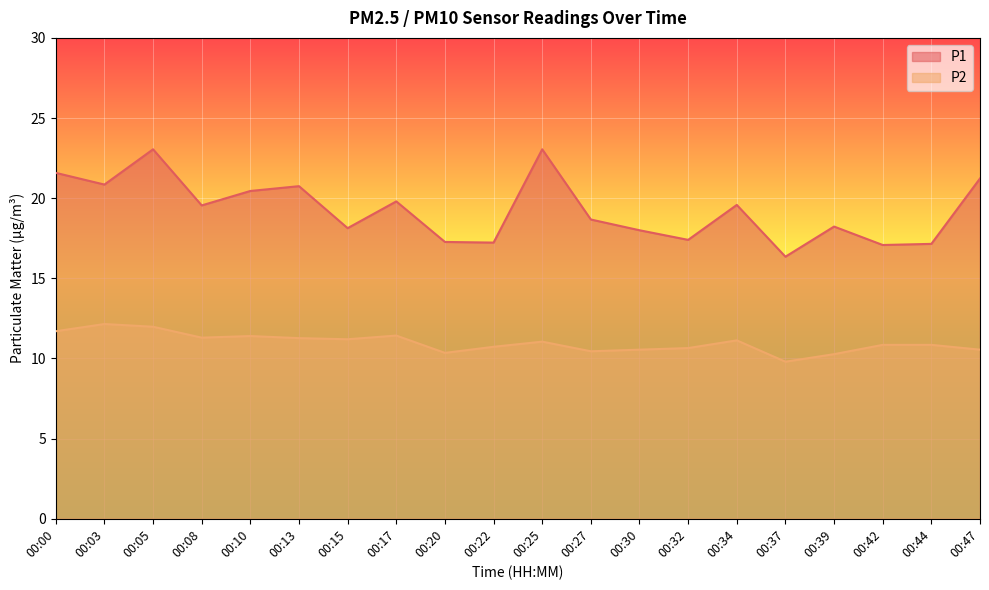

What is the average value of the P2 series?

11.0